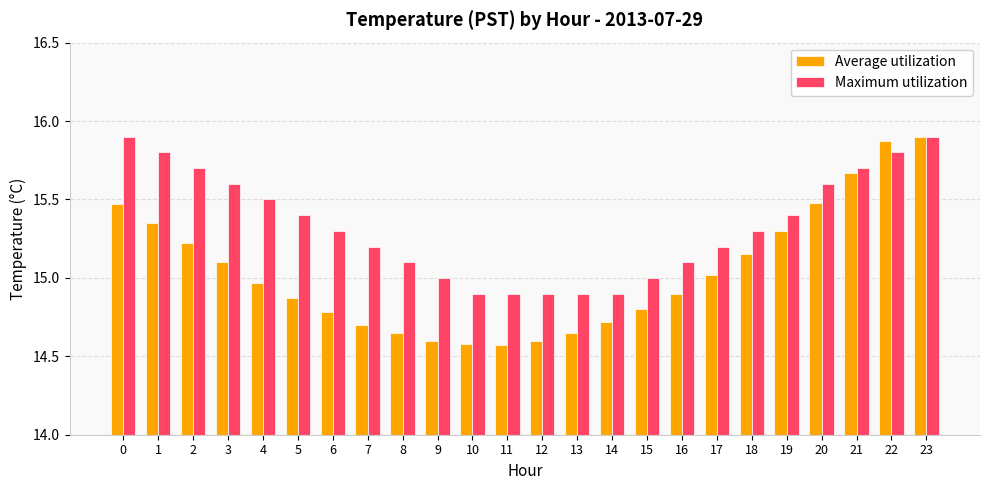

Which series has the widest spread of values?

Average utilization